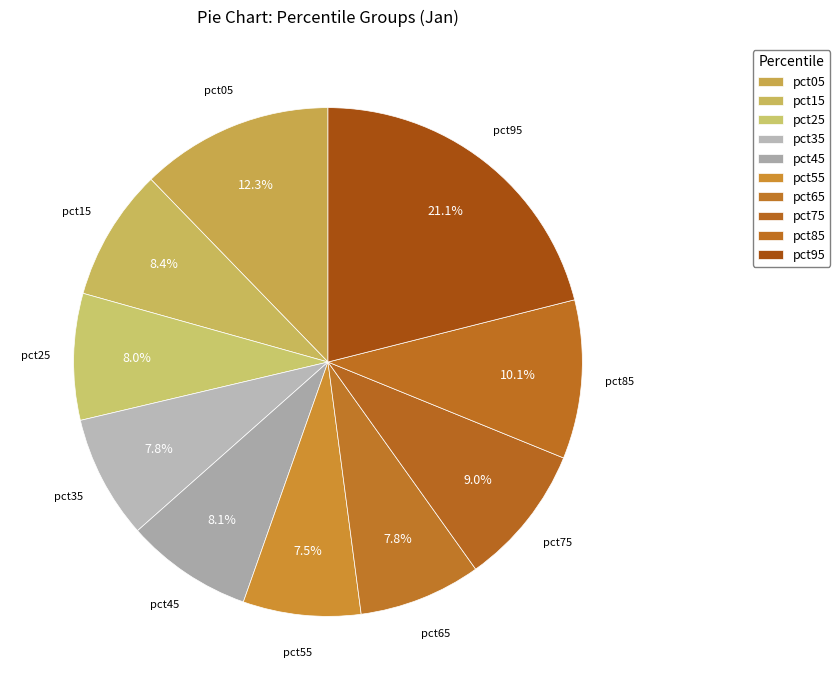

How many slices are in this pie chart?

10